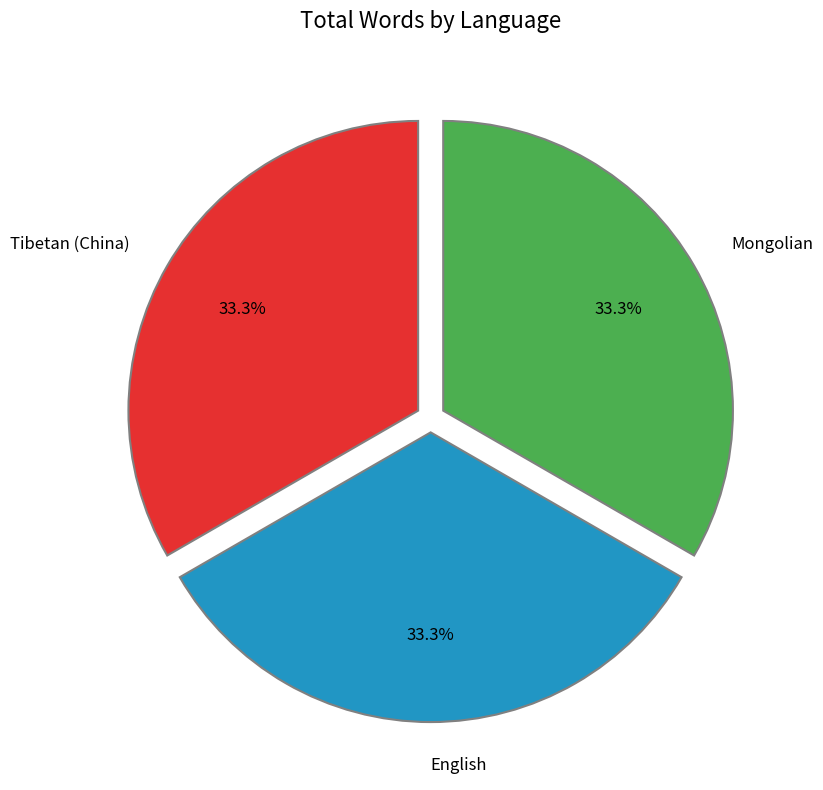

Does any single category account for the majority?

No